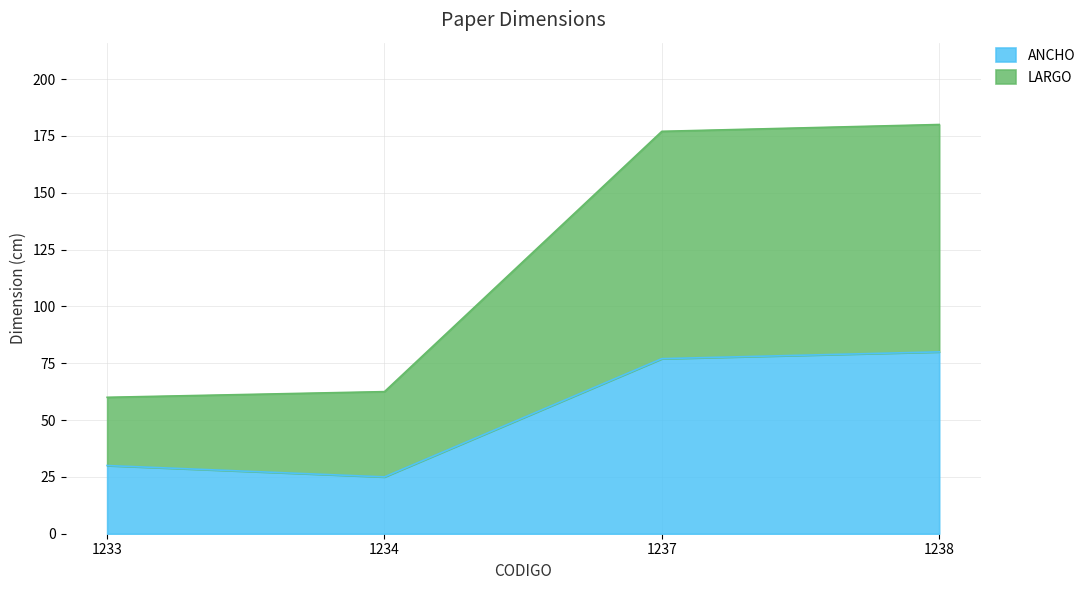

Which series changed the most between 1237 and 1238?

ANCHO